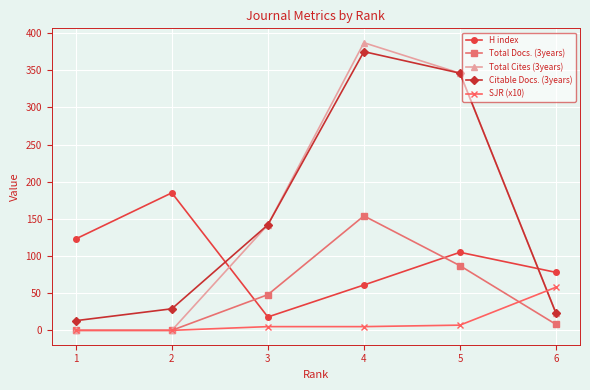

What is the average value of the Citable Docs. (3years) series?

155